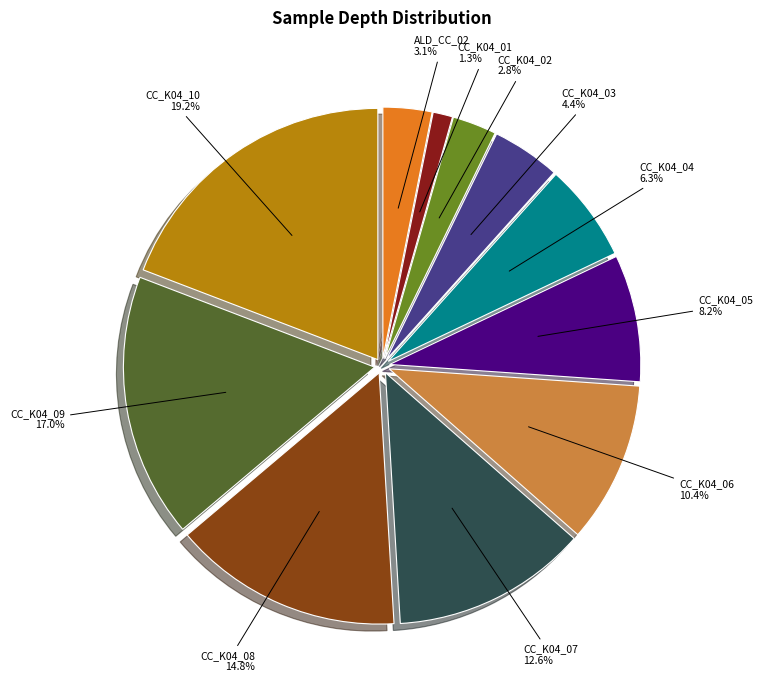

Is there a majority slice in this chart?

No